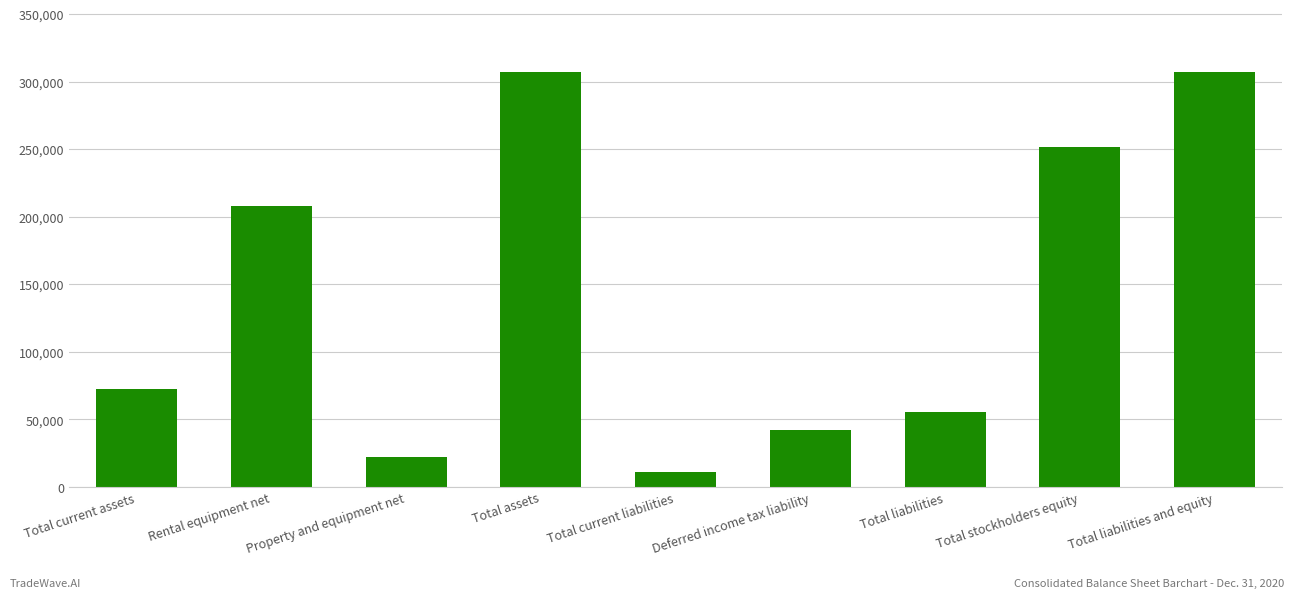

What position from the right is Total current assets?

9